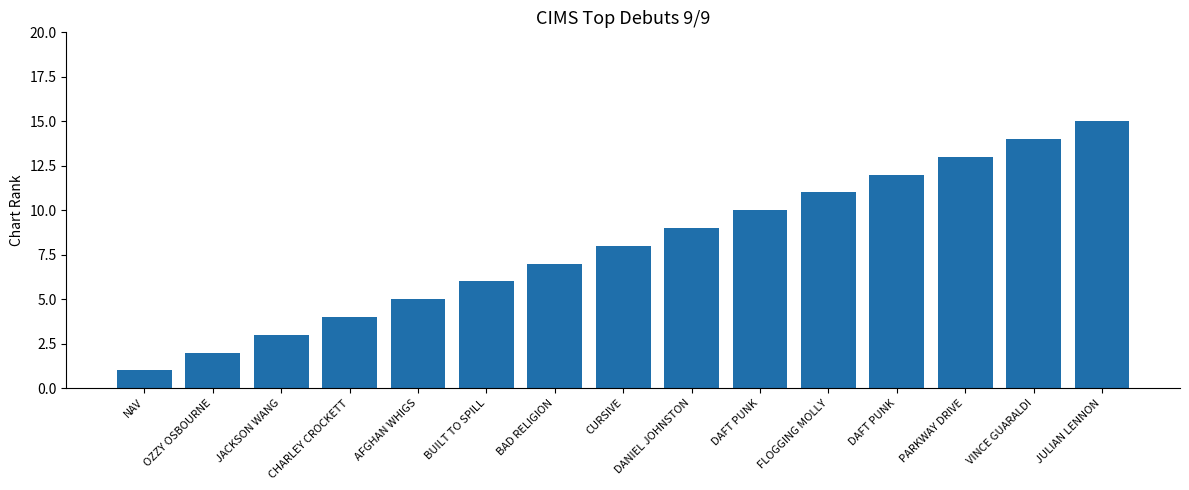

Between DAFT PUNK and BUILT TO SPILL, which is larger?

DAFT PUNK